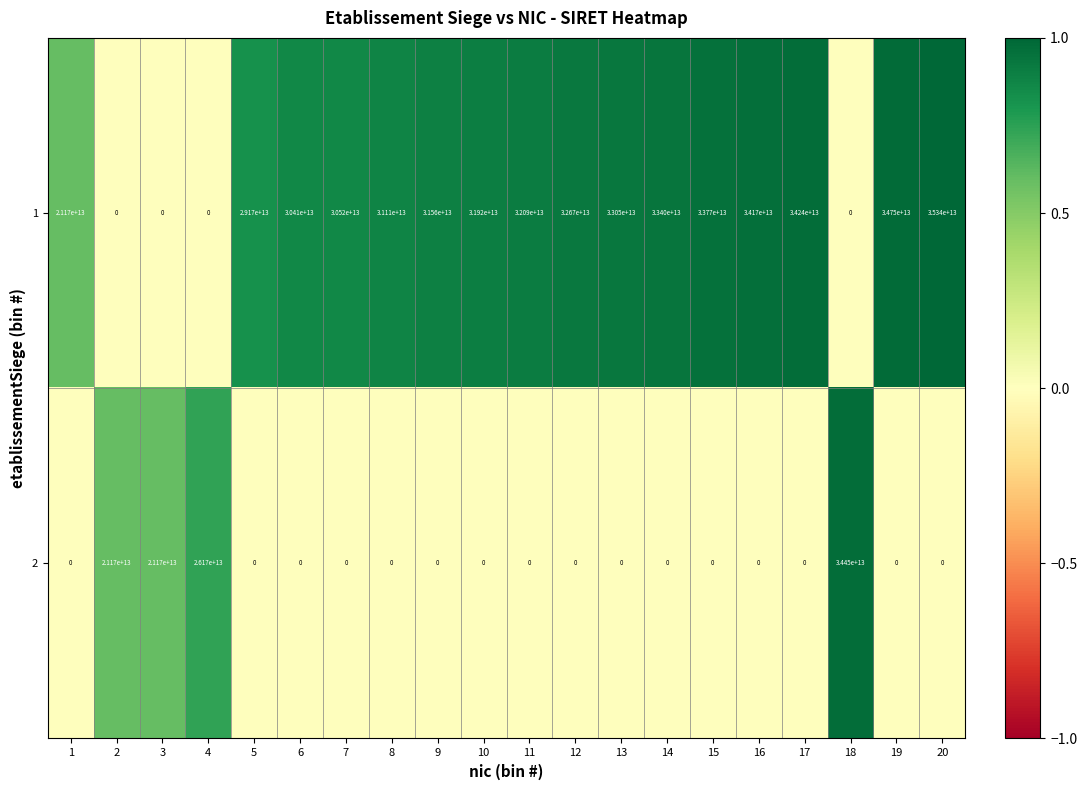

Is it true that 1 equals 31110000000000 at 8?

True